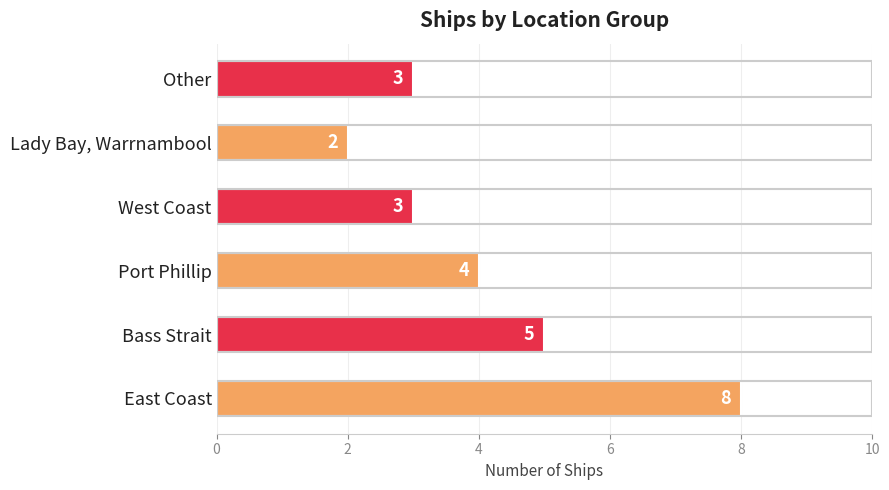

How many bars are there in total?

6